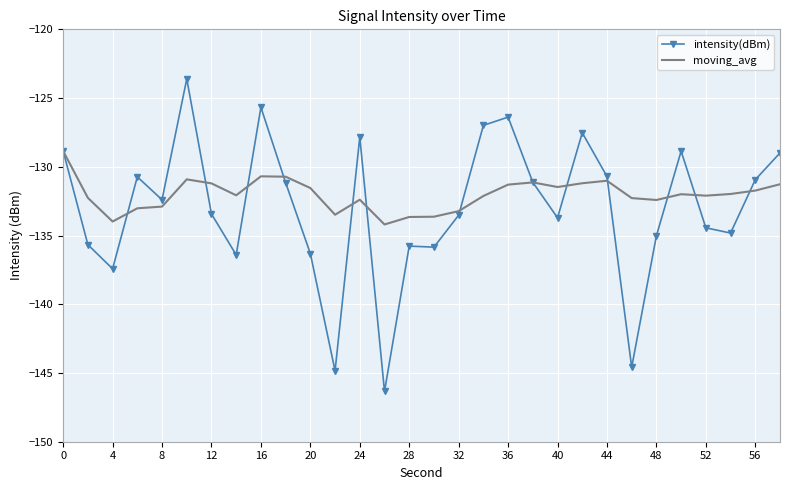

What is the minimum value shown in the chart?

-146.3